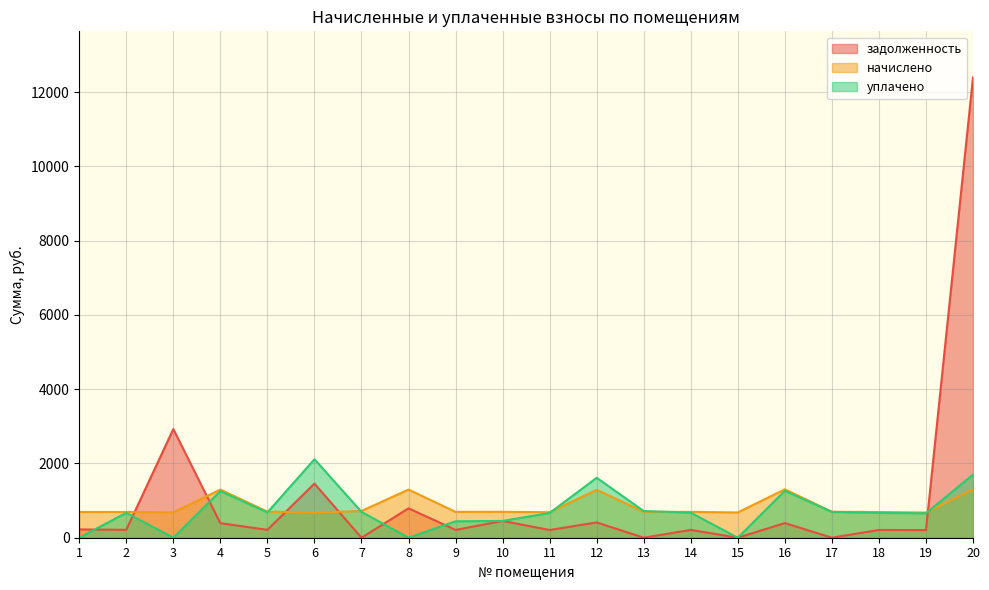

What are all the series names shown in the legend?

задолженность, начислено, уплачено